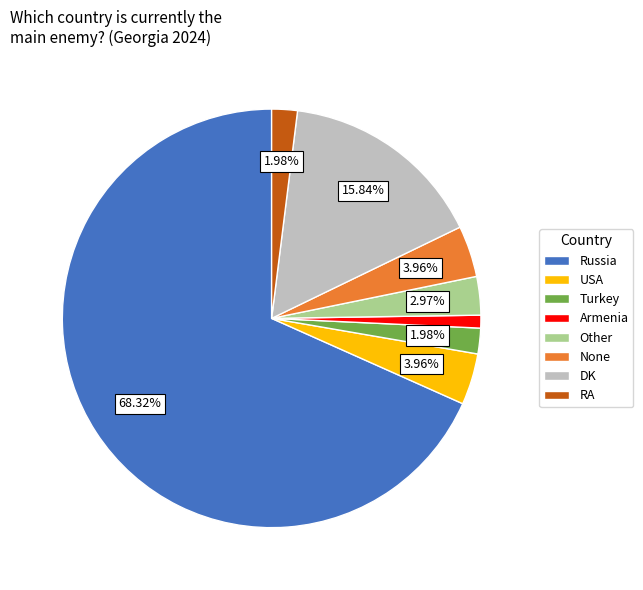

To the nearest percent, what is the combined percentage of USA and None?

8%